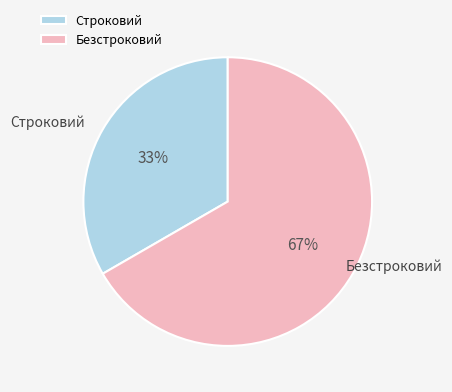

To the nearest percent, what percentage of the pie is Безстроковий?

67%